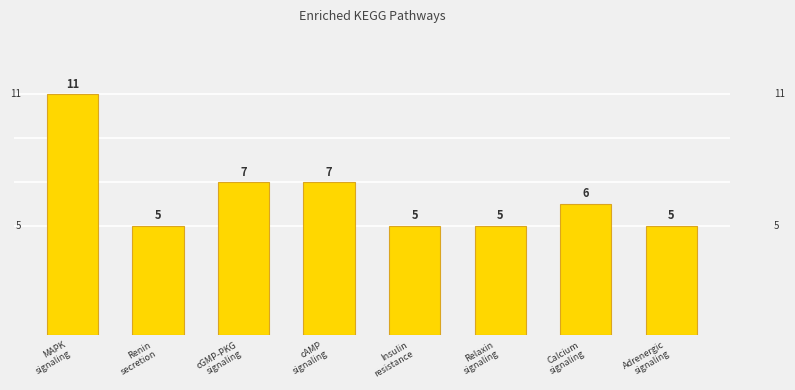

Reading right to left, extract all data points from this chart.

5	6	5	5	7	7	5	11